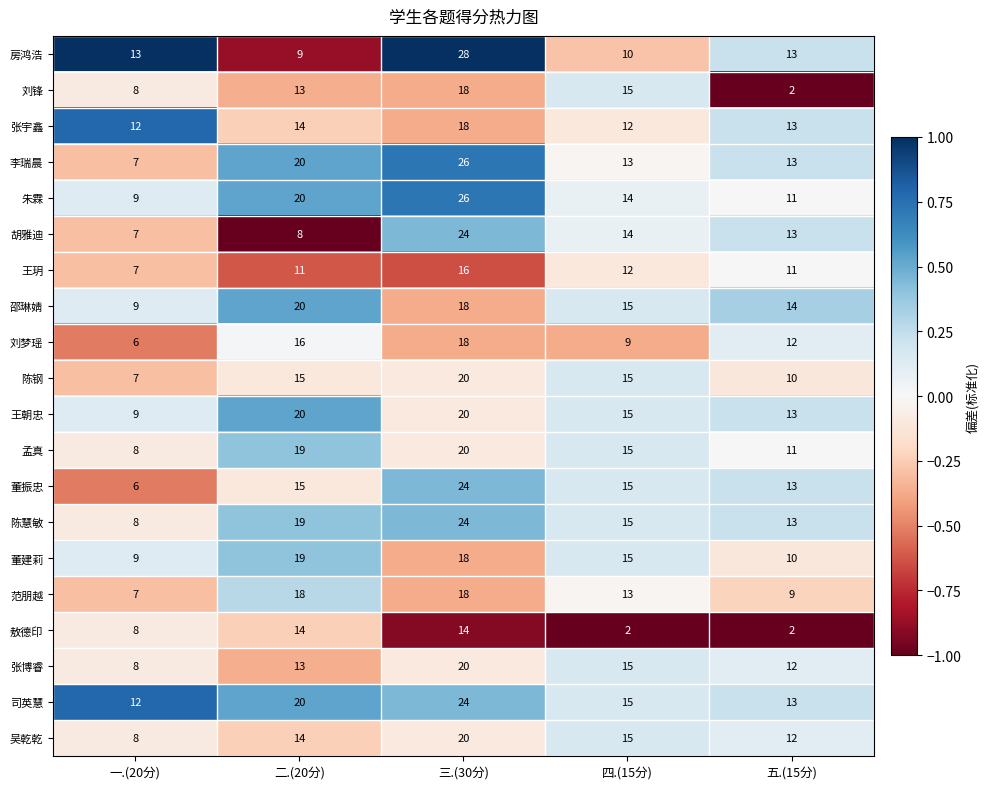

Where is 敖德印 nearest to the value 8?

一.(20分)